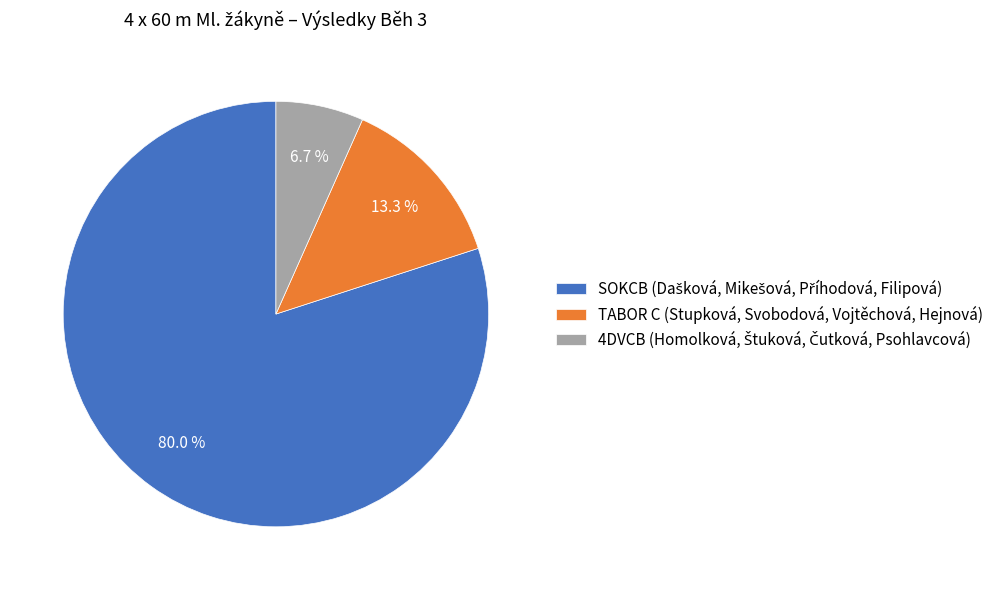

Does any single category account for the majority?

Yes